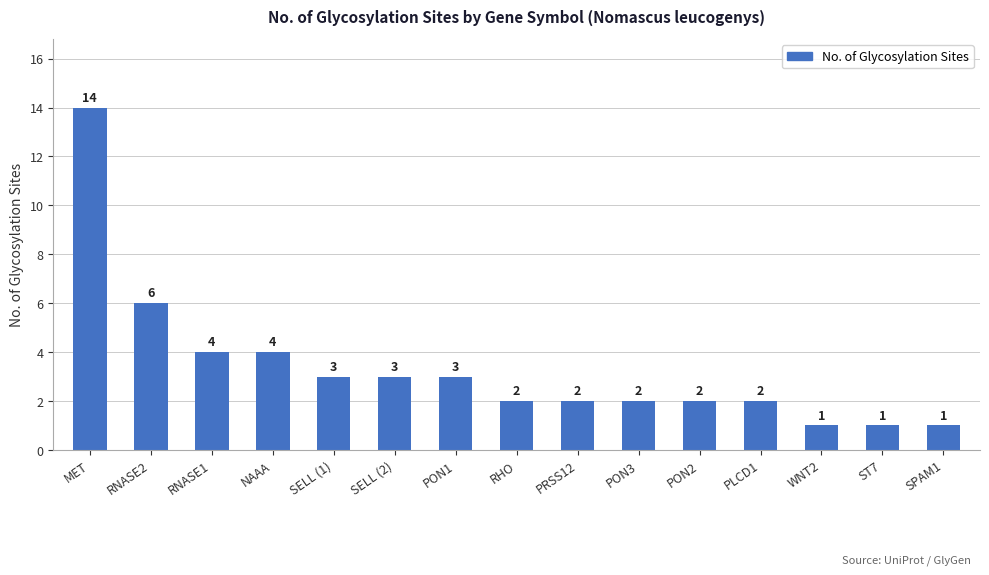

Reading left to right, list all the values displayed in this chart.

14	6	4	4	3	3	3	2	2	2	2	2	1	1	1